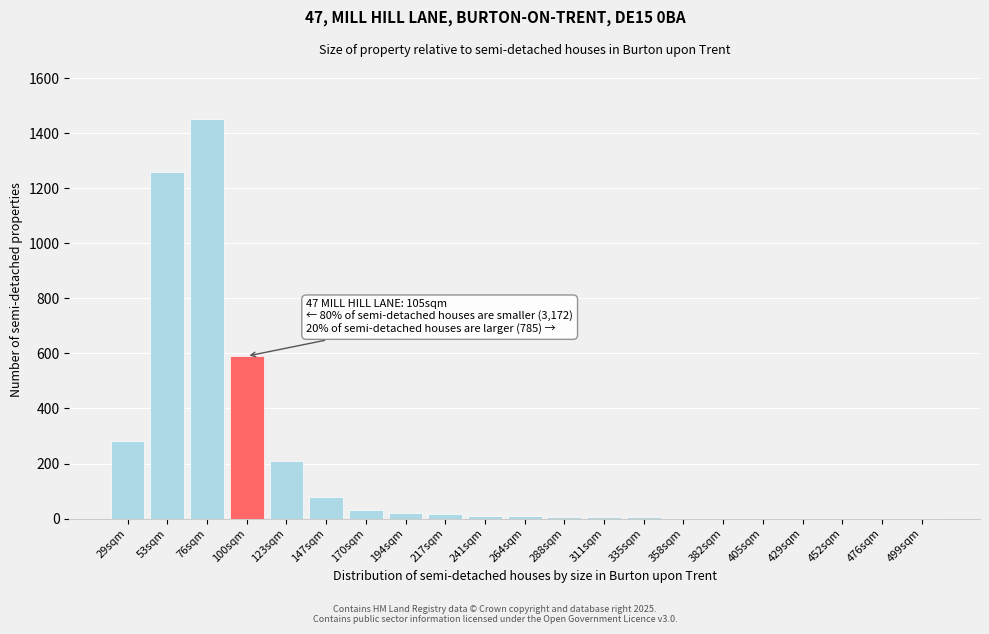

What is the sum of all values?

3981